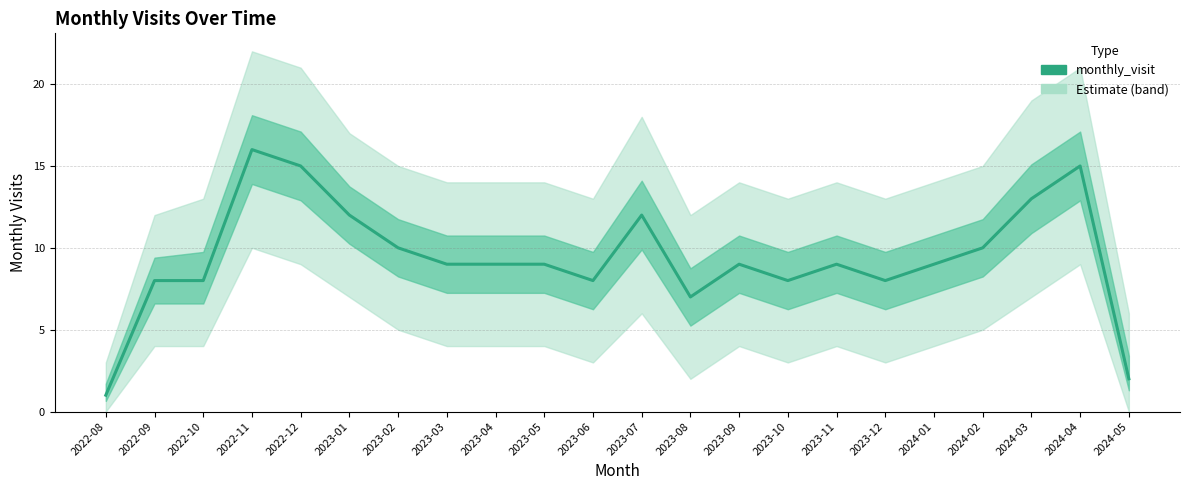

Reading right to left, list all the values displayed in this chart.

2024-05=2	2024-04=15	2024-03=13	2024-02=10	2024-01=9	2023-12=8	2023-11=9	2023-10=8	2023-09=9	2023-08=7	2023-07=12	2023-06=8	2023-05=9	2023-04=9	2023-03=9	2023-02=10	2023-01=12	2022-12=15	2022-11=16	2022-10=8	2022-09=8	2022-08=1